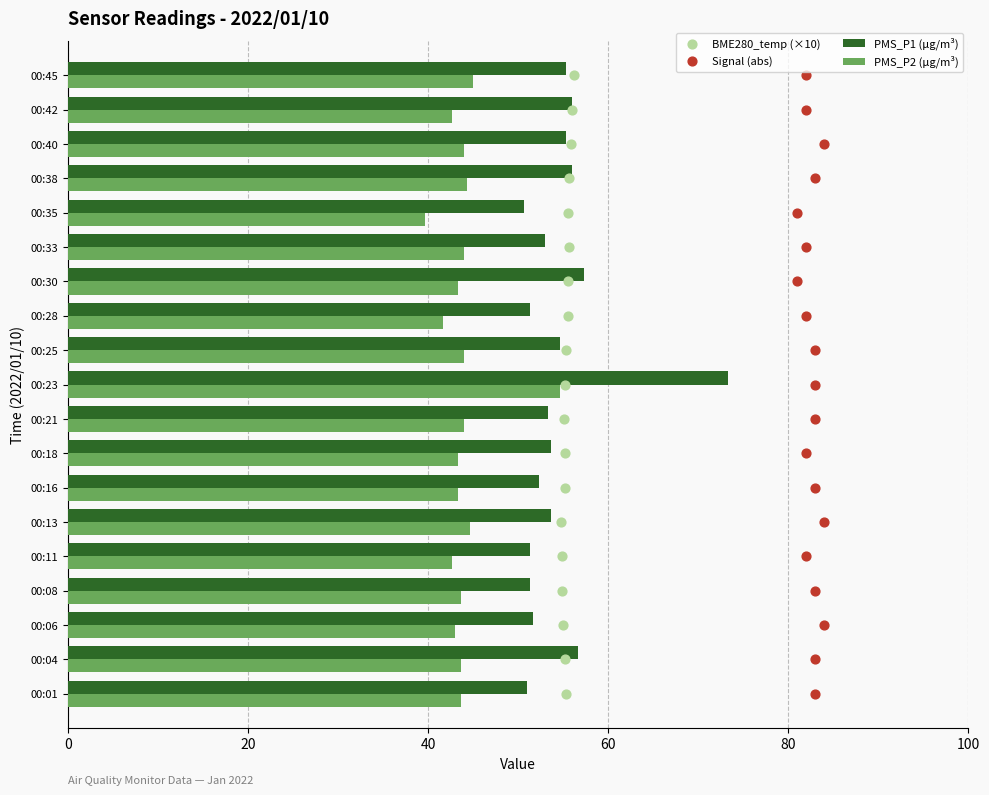

Is the value of PMS_P1 (µg/m³) at 00:21 greater than the value of PMS_P2 (µg/m³) at 00:16?

Yes